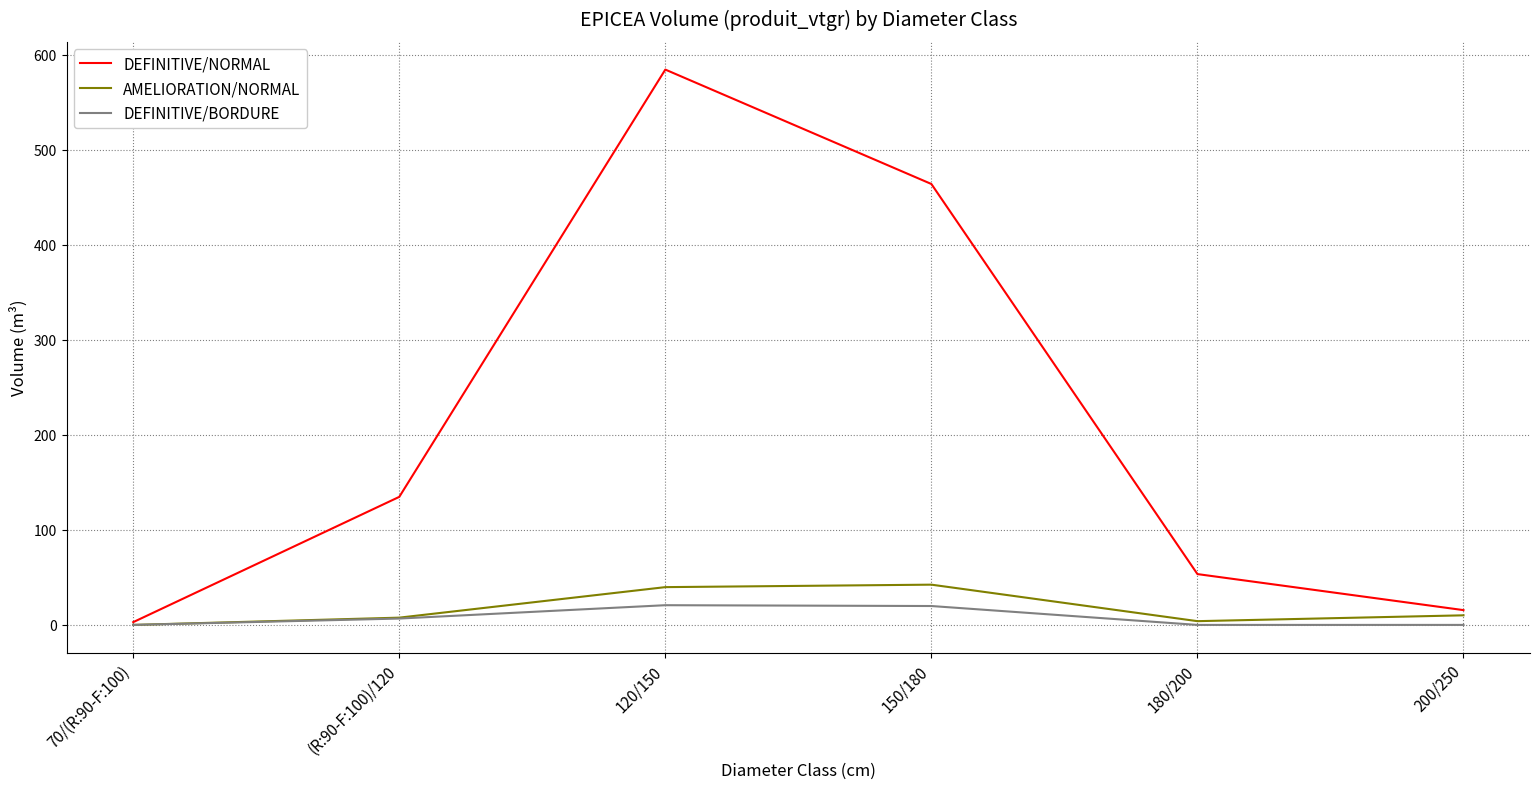

Where does the DEFINITIVE/NORMAL series first go above 134?

(R:90-F:100)/120